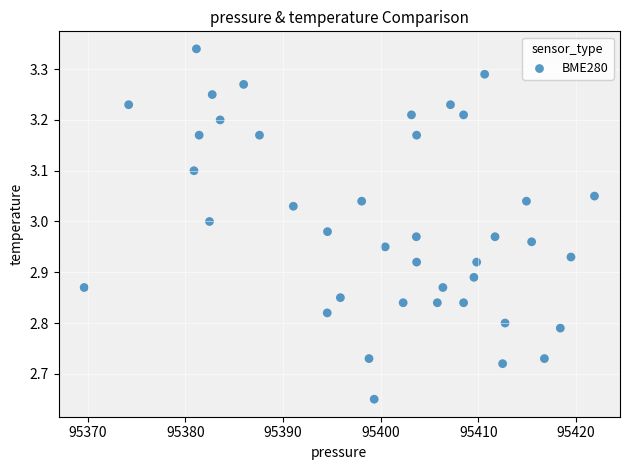

What is the range of X values (max minus min)?

52.3